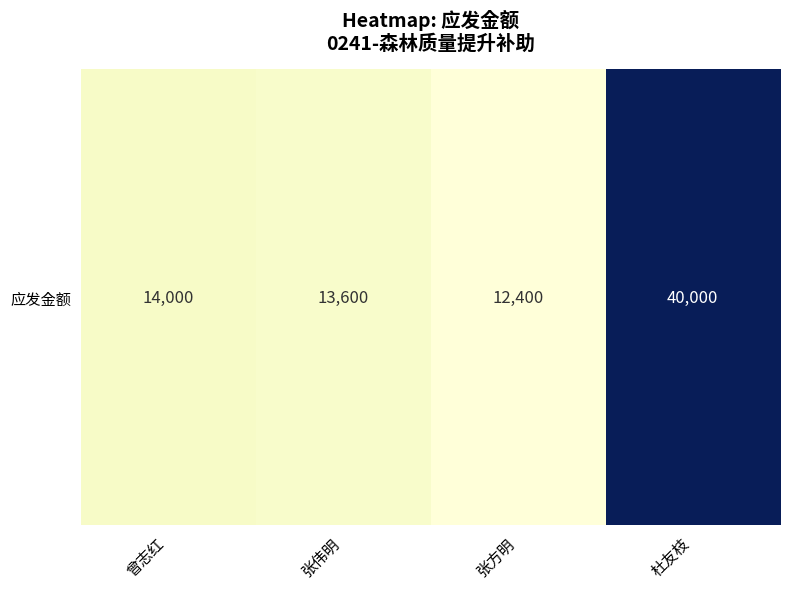

Where is the data nearest to the value 26200?

曾志红